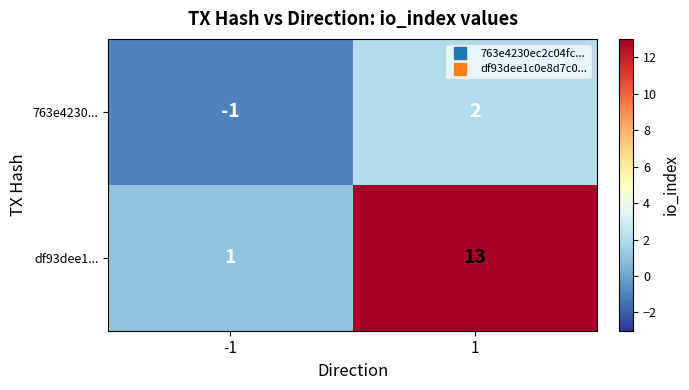

How many categories are shown in the chart?

2